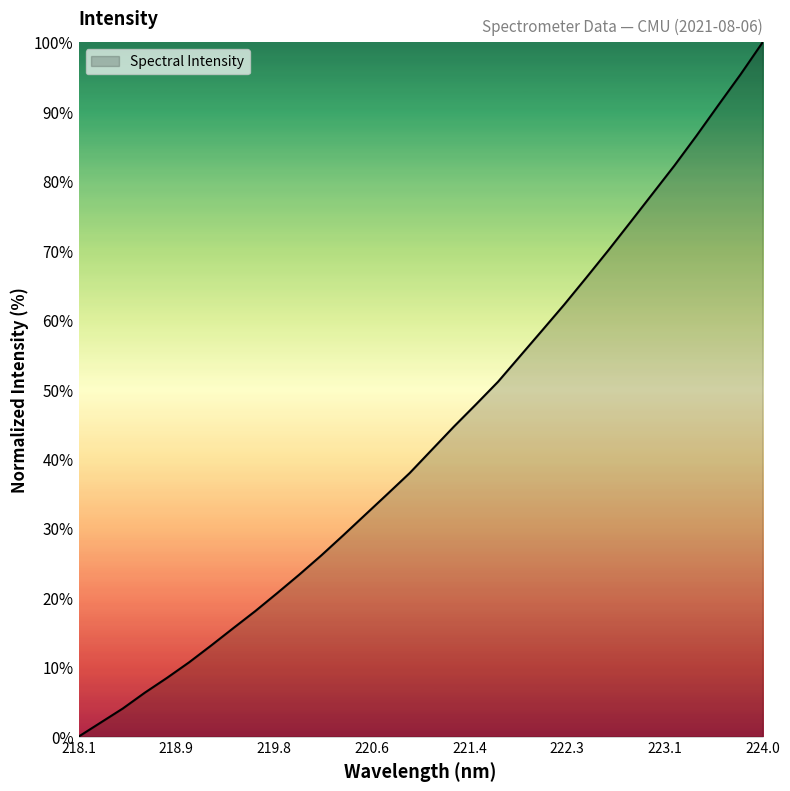

What is the average value?

43.3